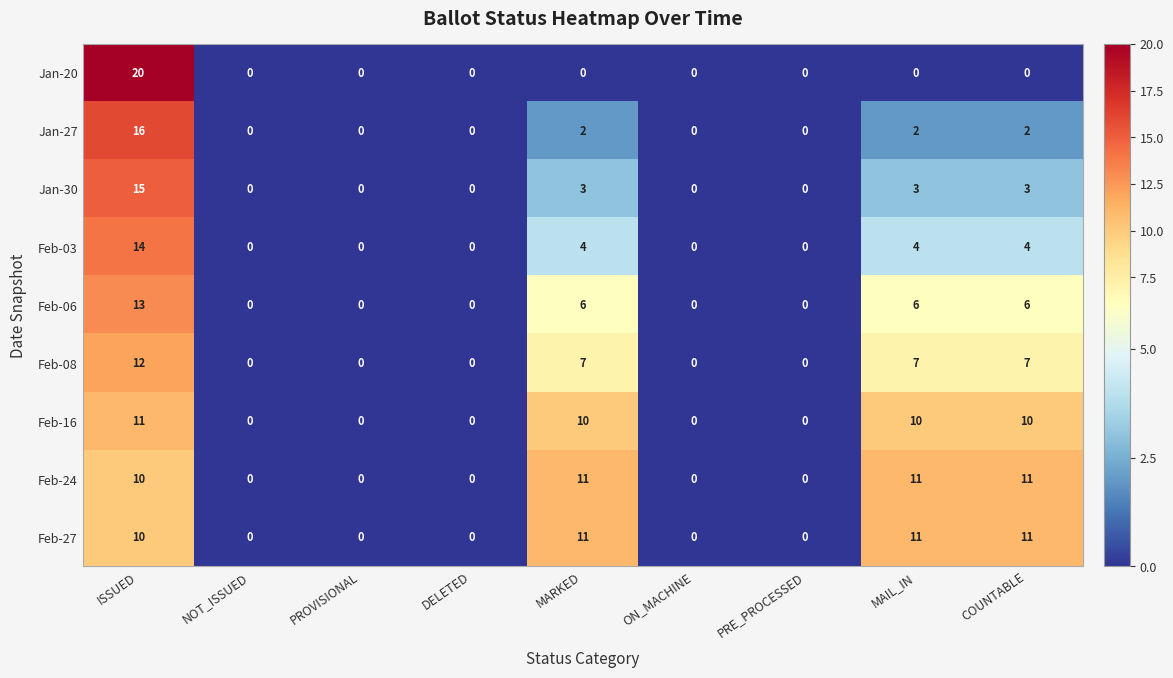

What is the sum of the Feb-08 values at MARKED and ON_MACHINE?

7